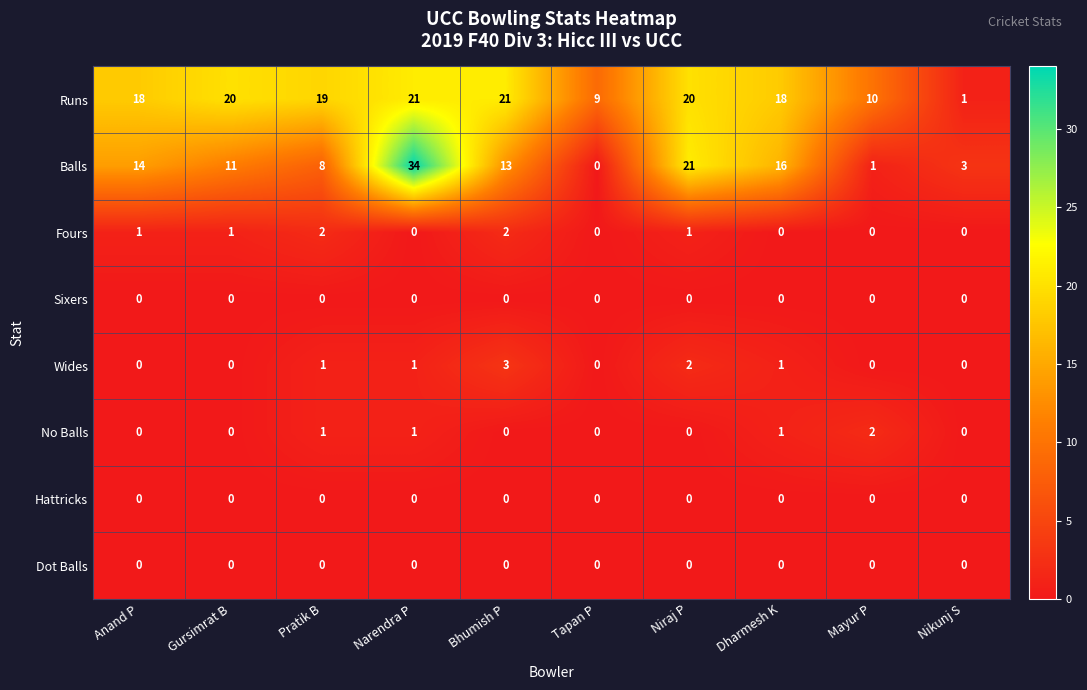

The value of Sixers at Nikunj S is 0. True or false?

True